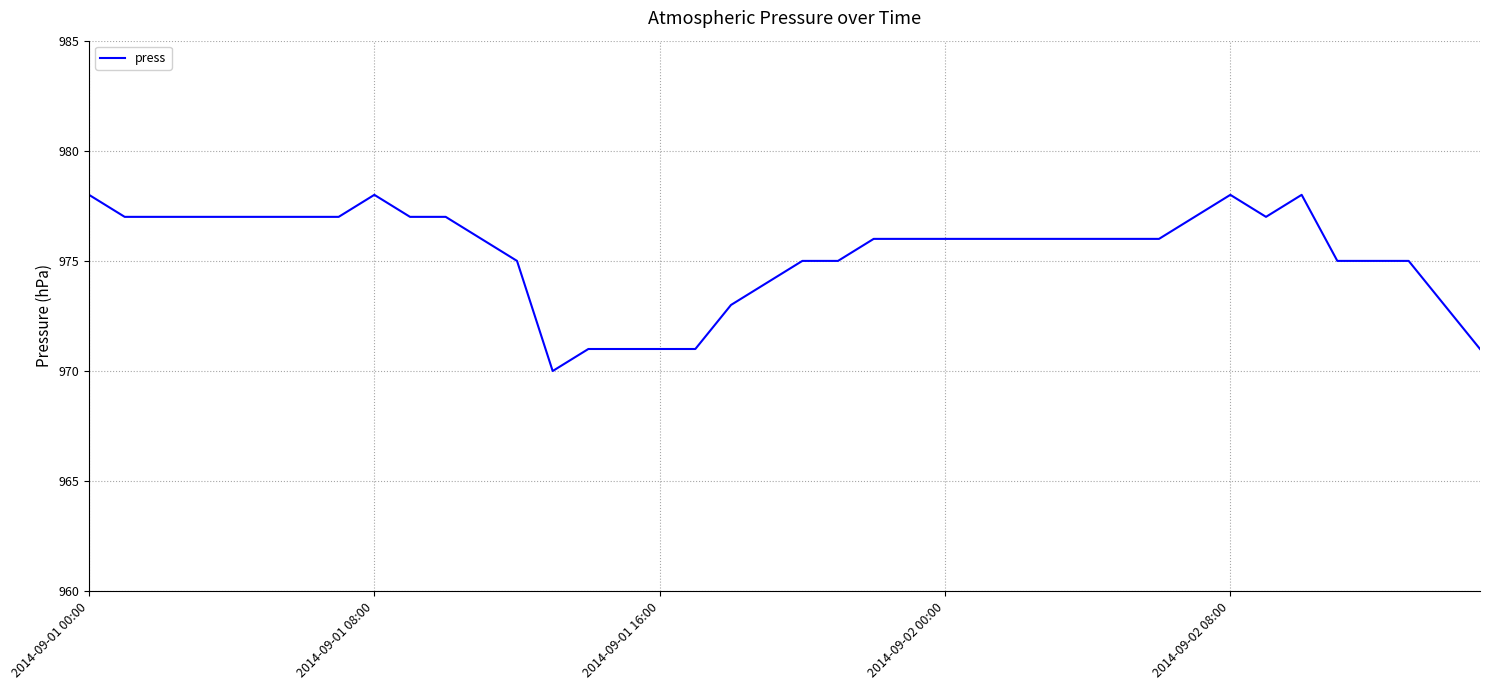

What is the maximum value shown in the chart?

978